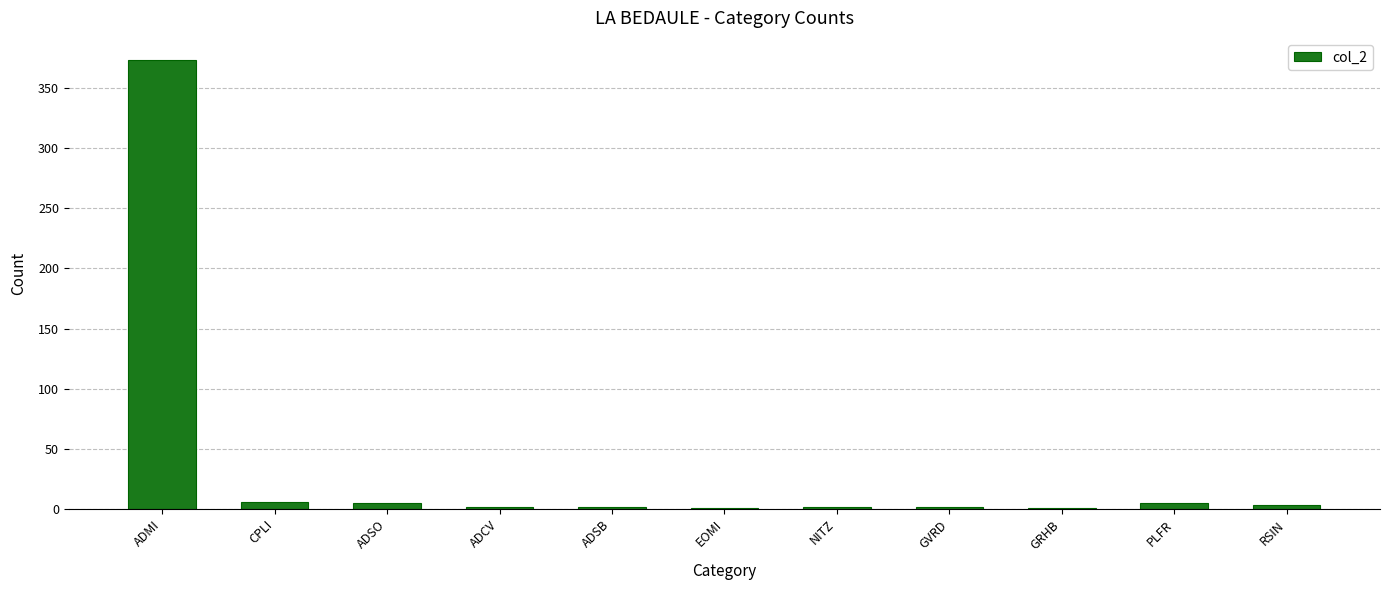

How many categories are shown in the chart?

11